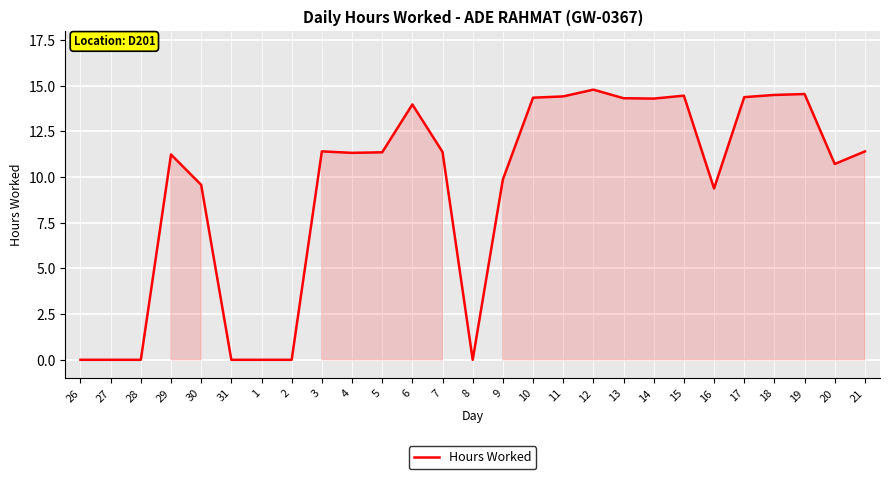

The chart shows a value of 0.0 at 31. True or false?

True